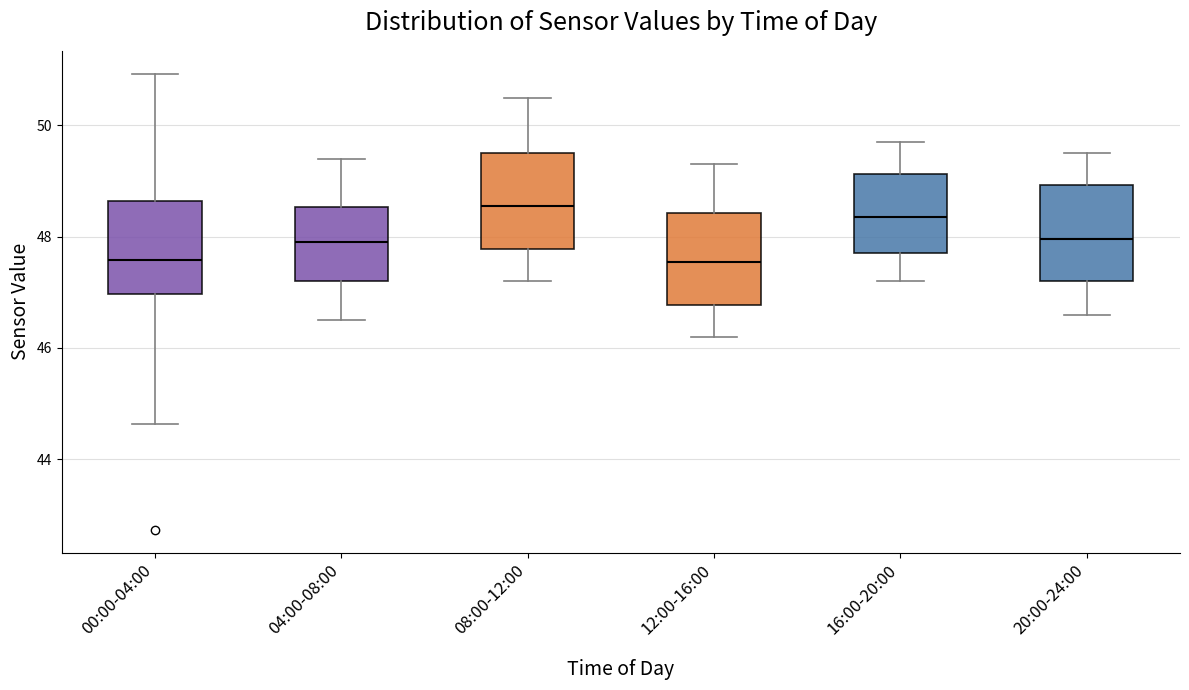

Reading left to right, transcribe this box plot: for each box, give where its median line is, the range the box spans, and where its two whiskers end, as read against the y-axis. The values are not printed on the chart, so give them approximately, as read against the axis.

00:00-04:00: median 47.6, box 47.0 to 48.6, whiskers 44.6 to 51.0
04:00-08:00: median 48.0, box 47.2 to 48.6, whiskers 46.6 to 49.4
08:00-12:00: median 48.6, box 47.8 to 49.6, whiskers 47.2 to 50.6
12:00-16:00: median 47.6, box 46.8 to 48.4, whiskers 46.2 to 49.4
16:00-20:00: median 48.4, box 47.8 to 49.2, whiskers 47.2 to 49.8
20:00-24:00: median 48.0, box 47.2 to 49.0, whiskers 46.6 to 49.6